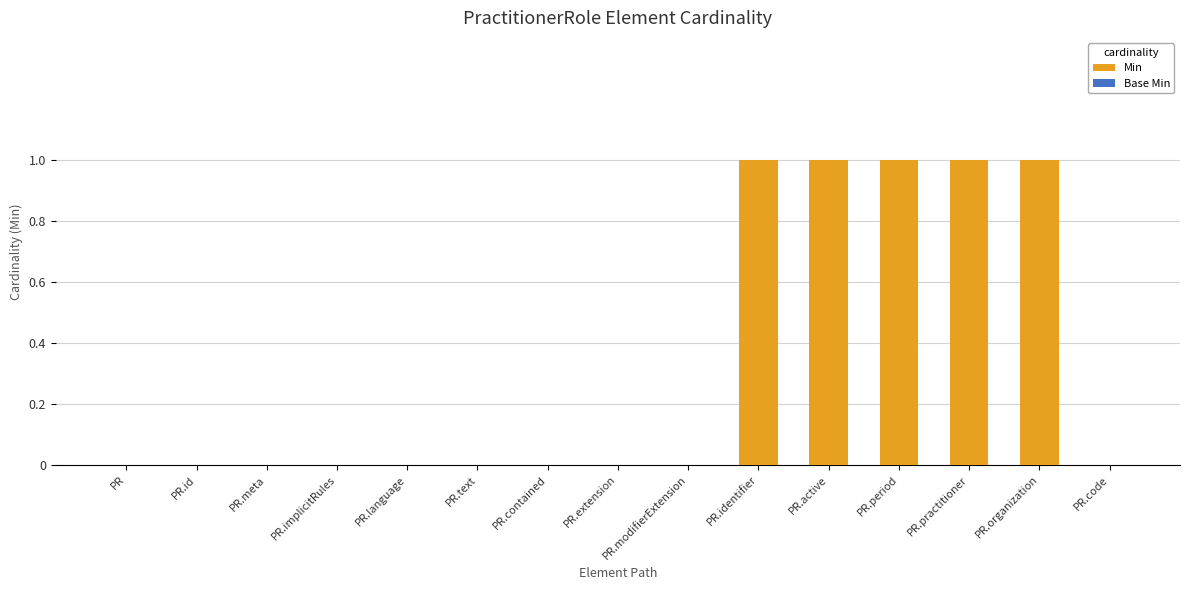

What is the sum of all values?

5